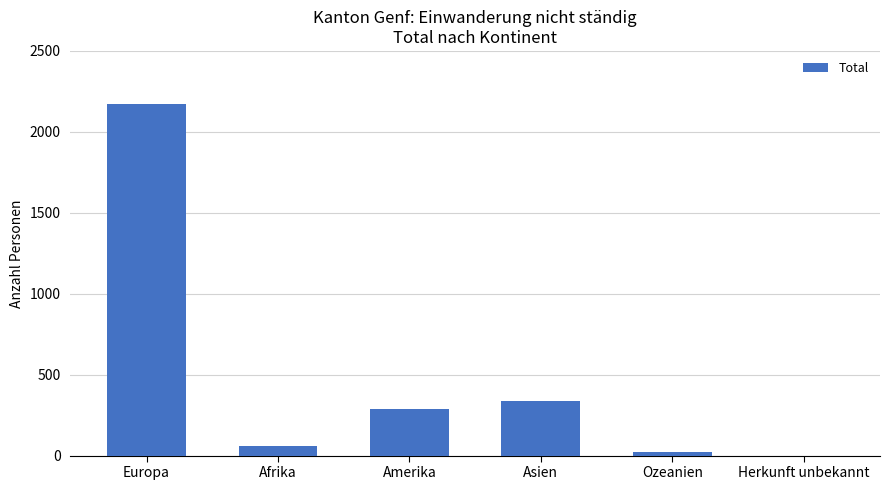

What is the sum of the values at Herkunft unbekannt and Afrika?

57